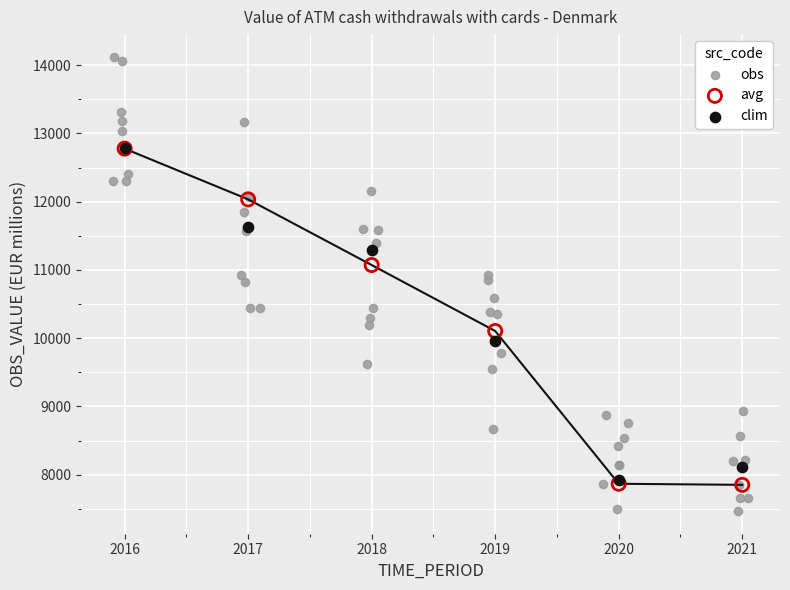

Which series reaches the maximum Y coordinate?

obs